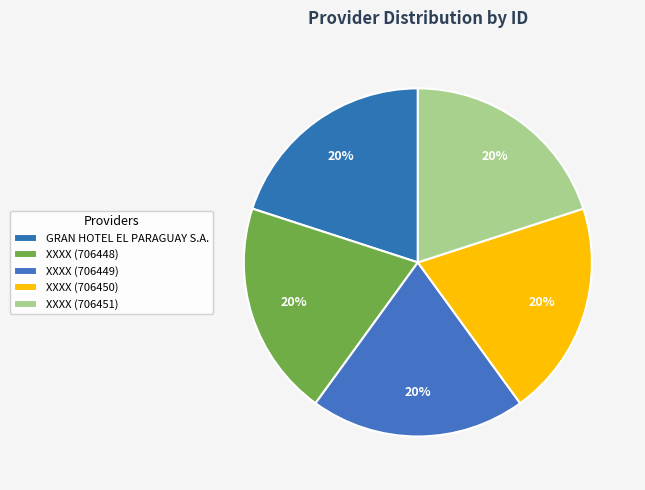

What percentage is the GRAN HOTEL EL PARAGUAY S.A. slice, to the nearest percent?

20%